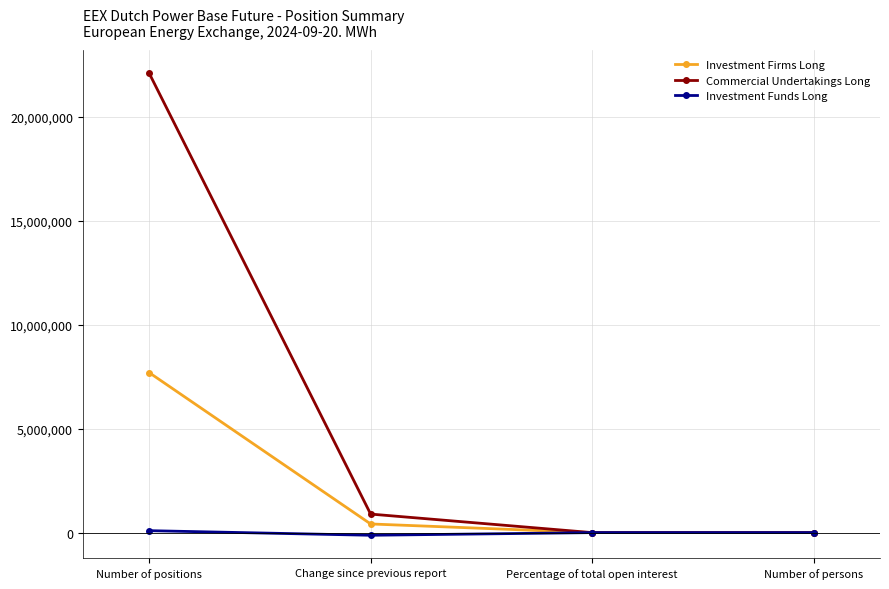

Which series has the widest spread of values?

Commercial Undertakings Long